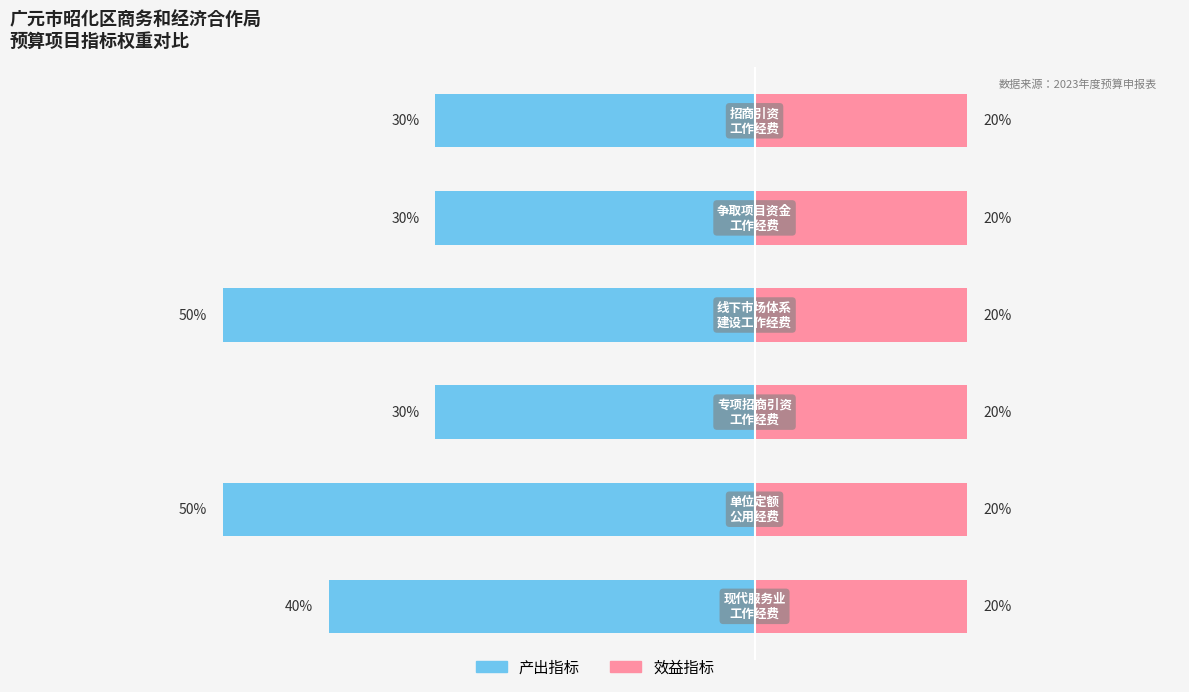

Is it true that 产出指标 equals 40.0 at −80?

True